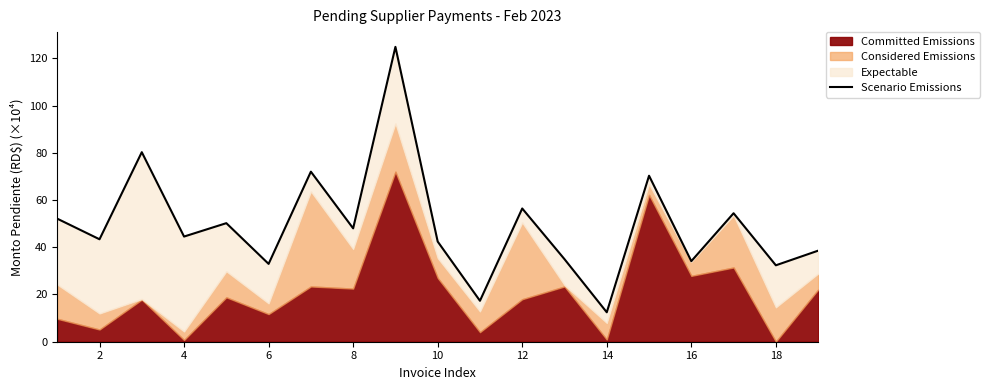

At which category does the data reach its first local valley?

2